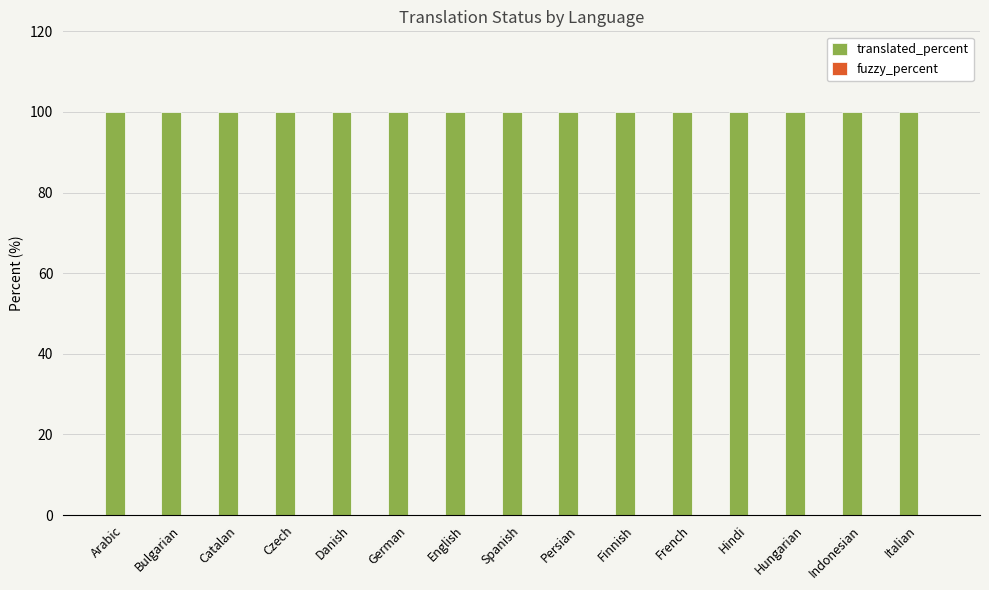

How many bars are there in each group?

2